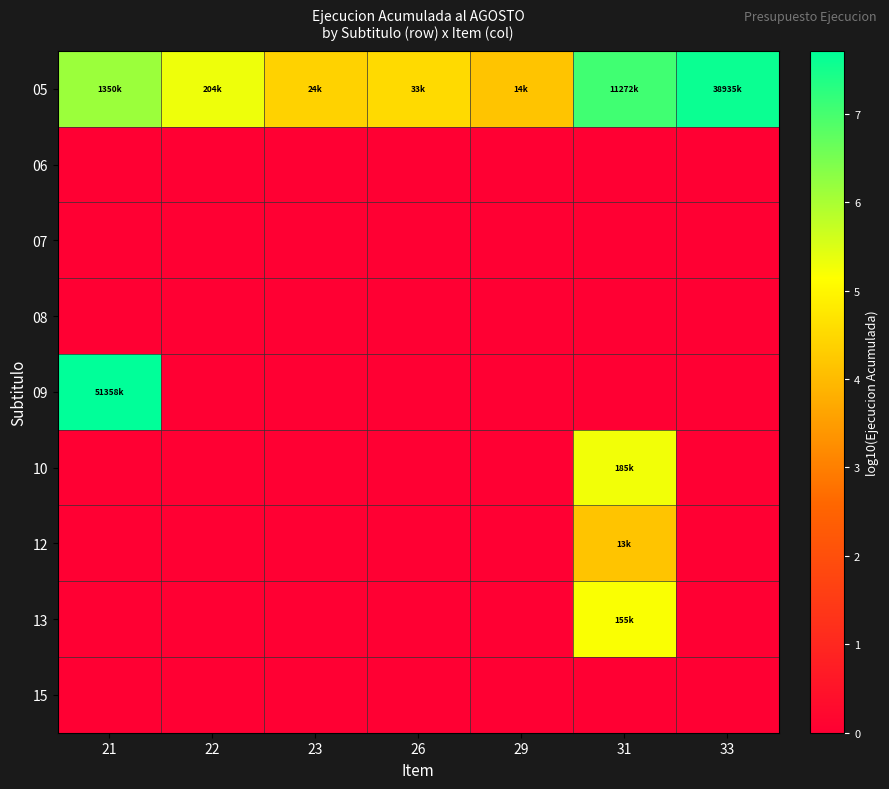

At how many categories does at least one series exceed 6?

3